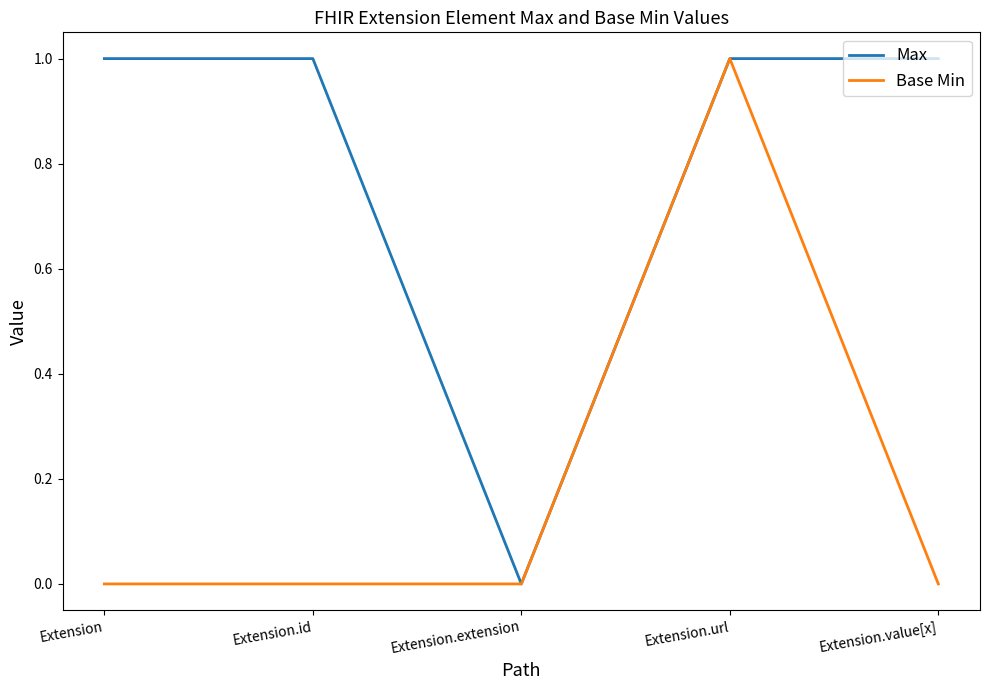

Rank the series at Extension from lowest to highest value.

Base Min, Max